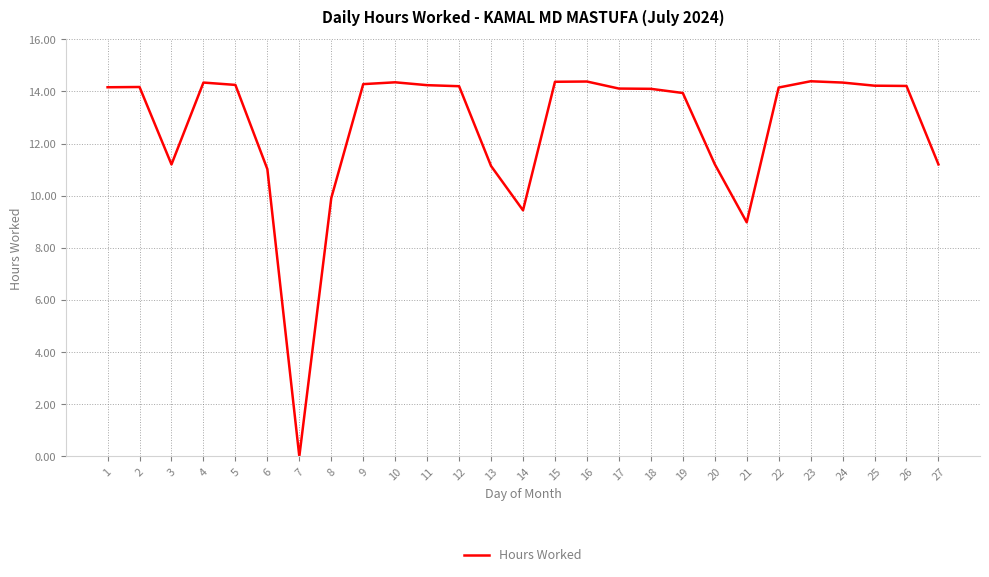

What is the ratio of the value at 15 to the value at 1?

1.0